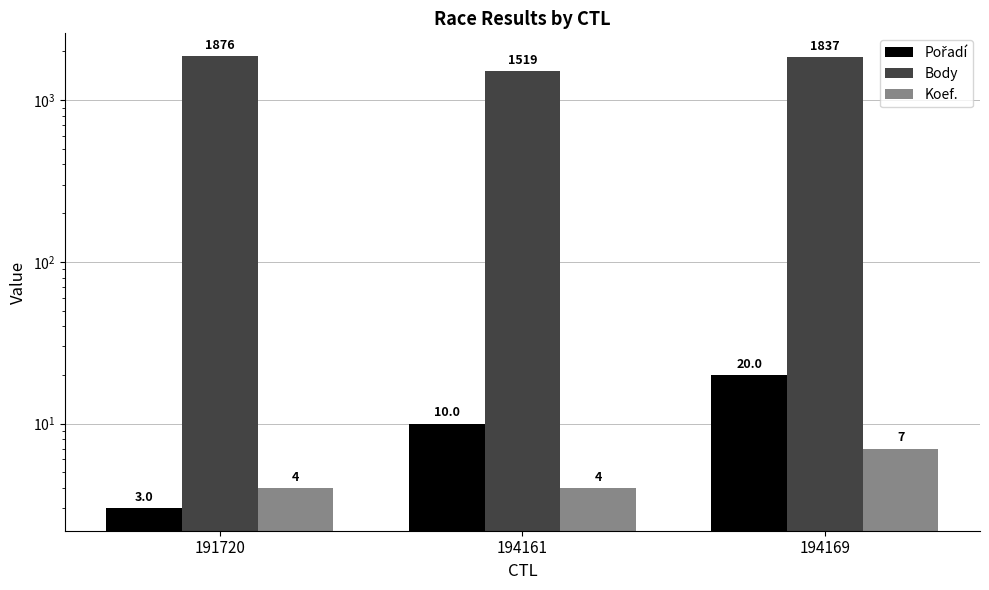

What is the spread (max minus min) of values at 194161?

1515